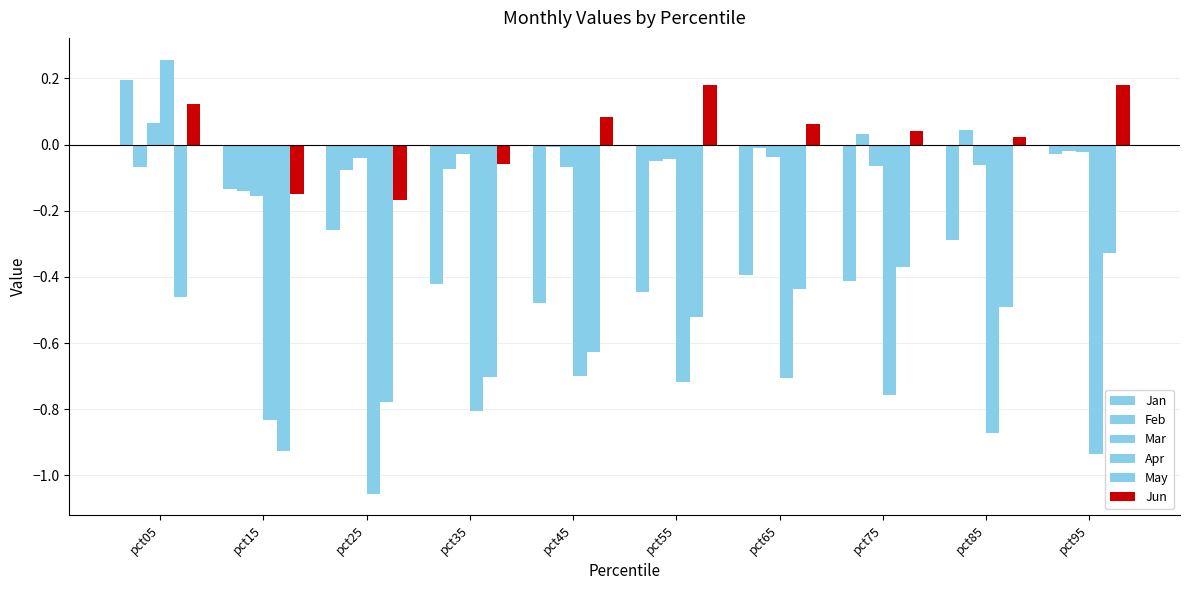

What is the difference between the maximum and minimum values in the Mar series?

0.2